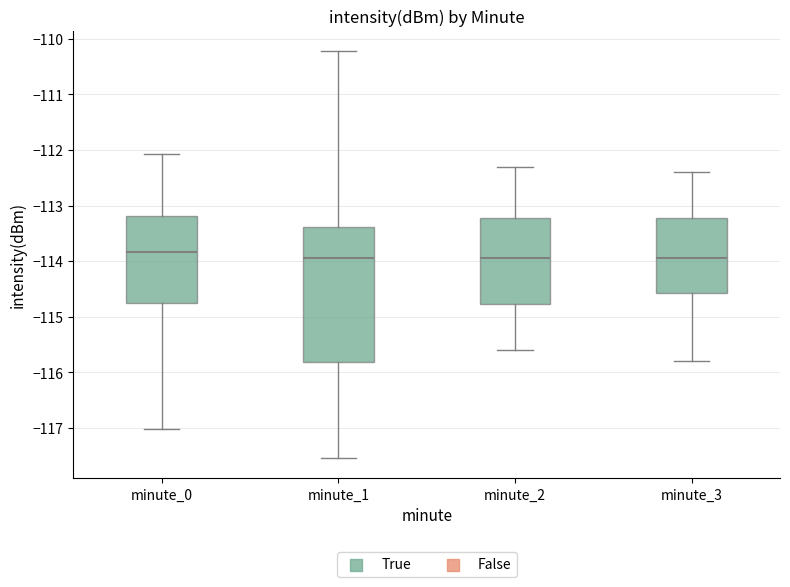

Reading left to right, read every box against the y-axis: the position of its median line, the range the box covers, and the ends of its whiskers. The values are not printed on the chart, so give them approximately, as read against the axis.

minute_0: median -113.8, box -114.8 to -113.2, whiskers -117.0 to -112.1
minute_1: median -114.0, box -115.8 to -113.4, whiskers -117.5 to -110.2
minute_2: median -113.9, box -114.8 to -113.2, whiskers -115.6 to -112.3
minute_3: median -113.9, box -114.6 to -113.2, whiskers -115.8 to -112.4